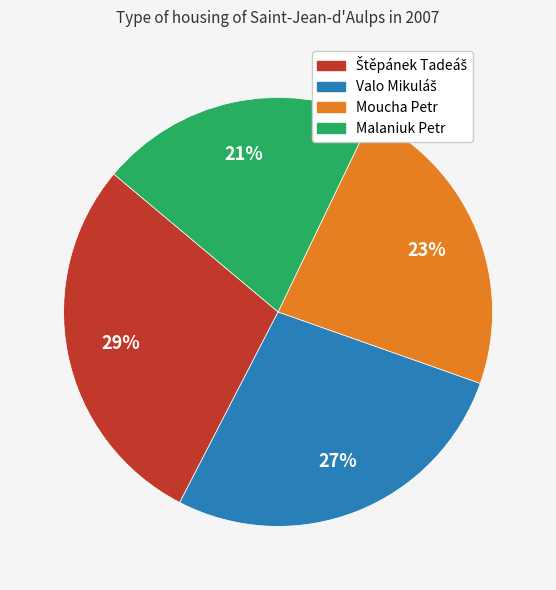

How many segments does this pie chart have?

4